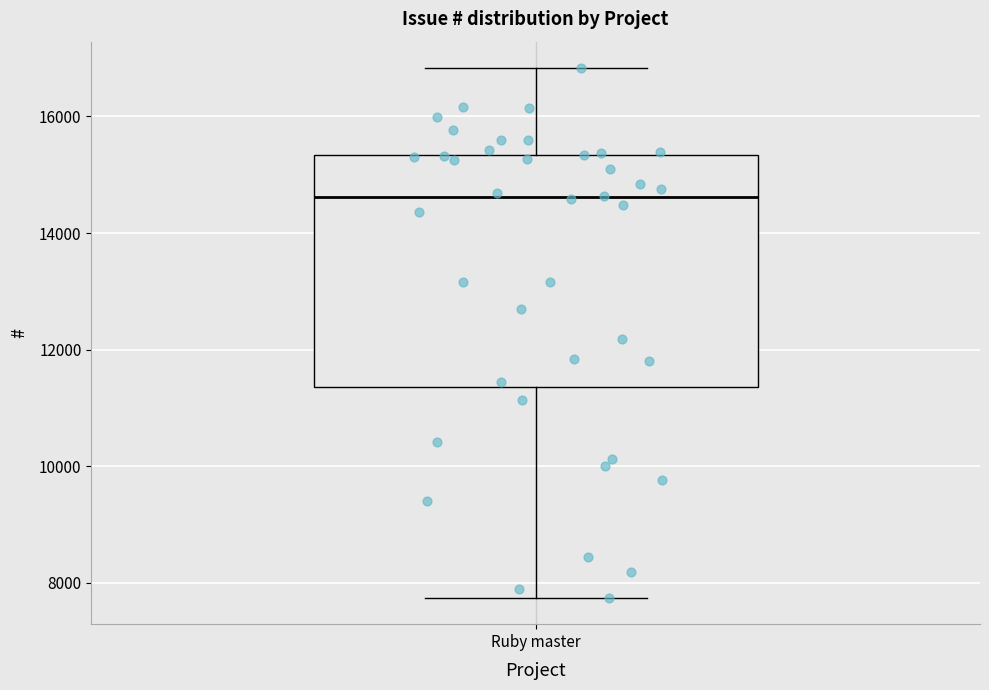

Read this box plot against the y-axis: the position of the median line, the range covered by the box, and the ends of both whiskers. The values are not printed on the chart, so give them approximately, as read against the axis.

median 14600, box 11400 to 15400, whiskers 7800 to 16800